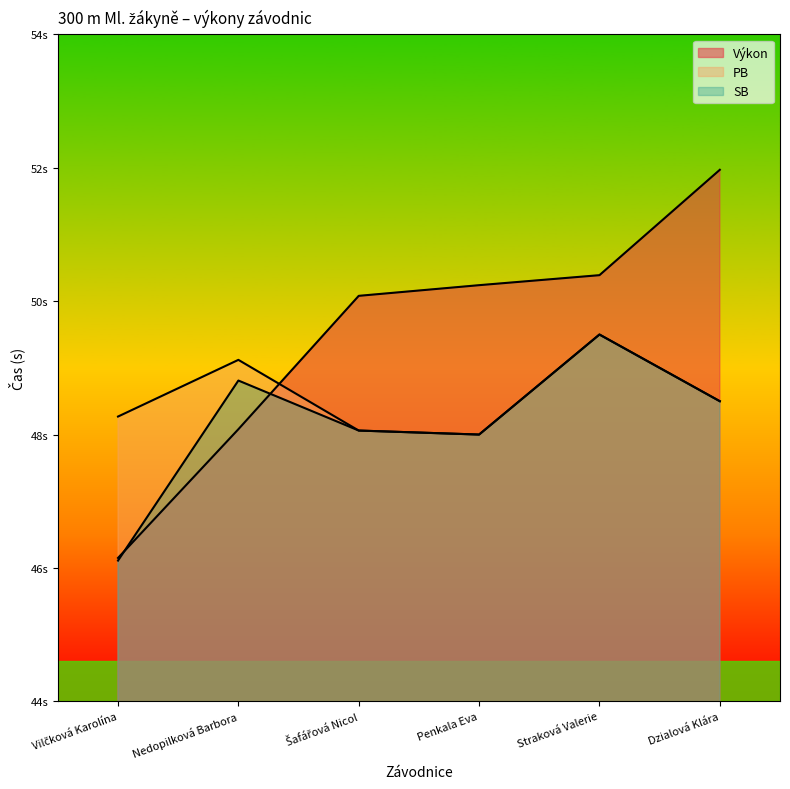

At which category does SB reach its first local peak?

Nedopilková Barbora